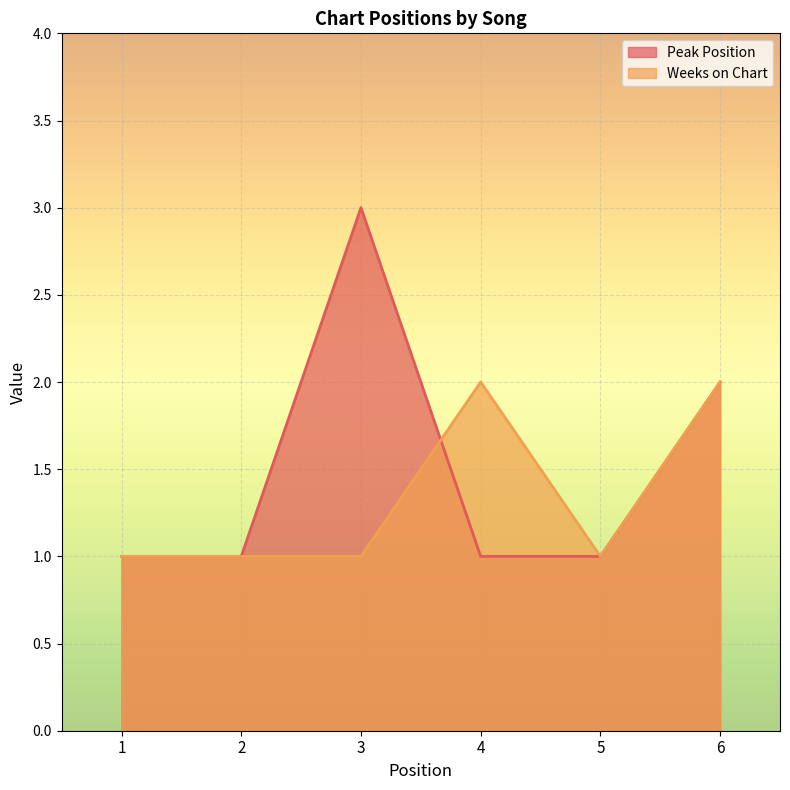

Does the chart display data point markers on the line(s)?

No